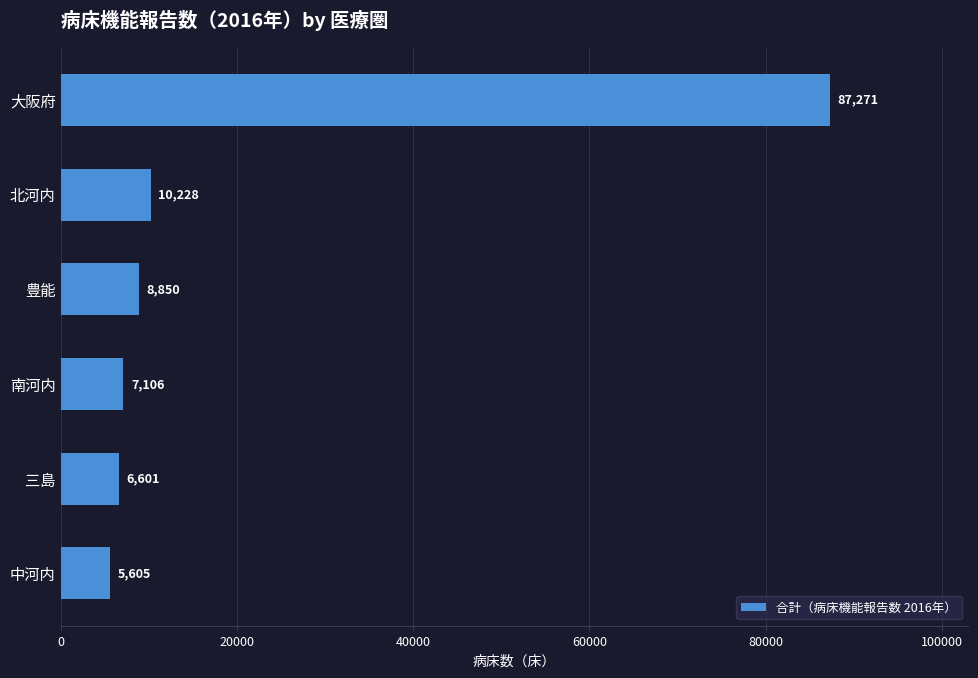

Reading top to bottom, list all the values displayed in this chart.

87271	10228	8850	7106	6601	5605